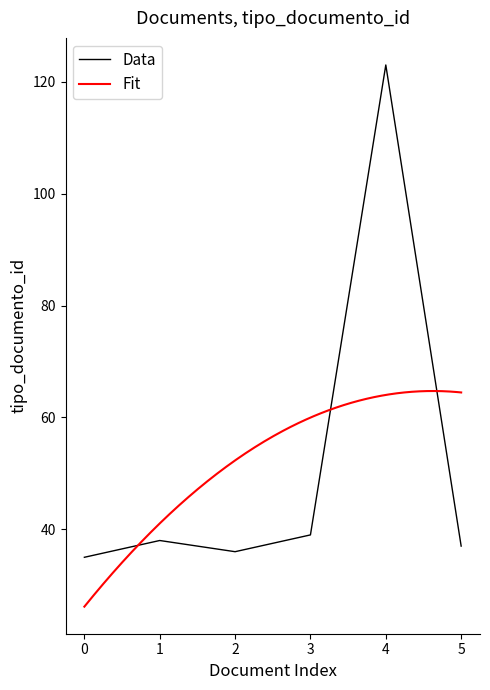

Reading left to right, list all the values displayed in this chart.

35	38	36	39	123	37